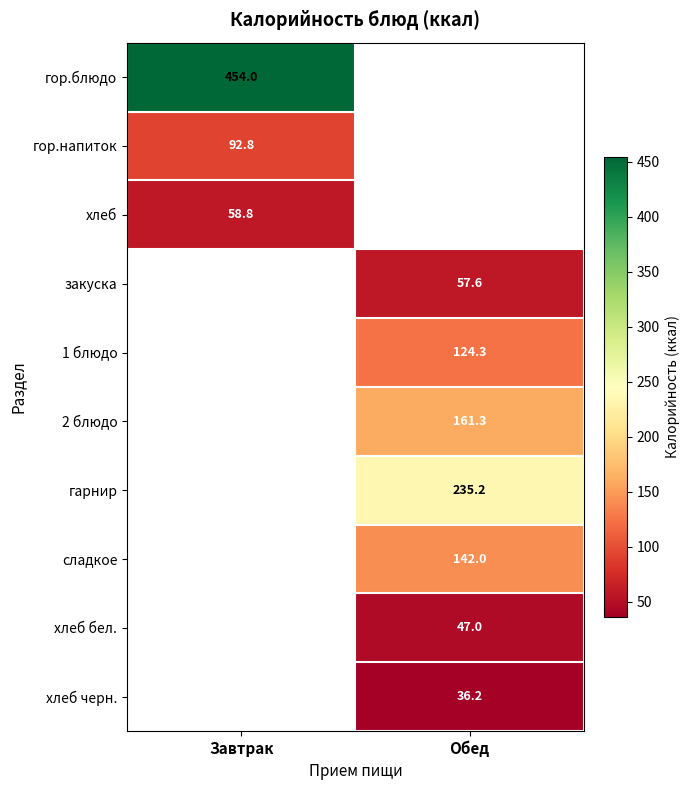

How many values in сладкое are above zero?

1